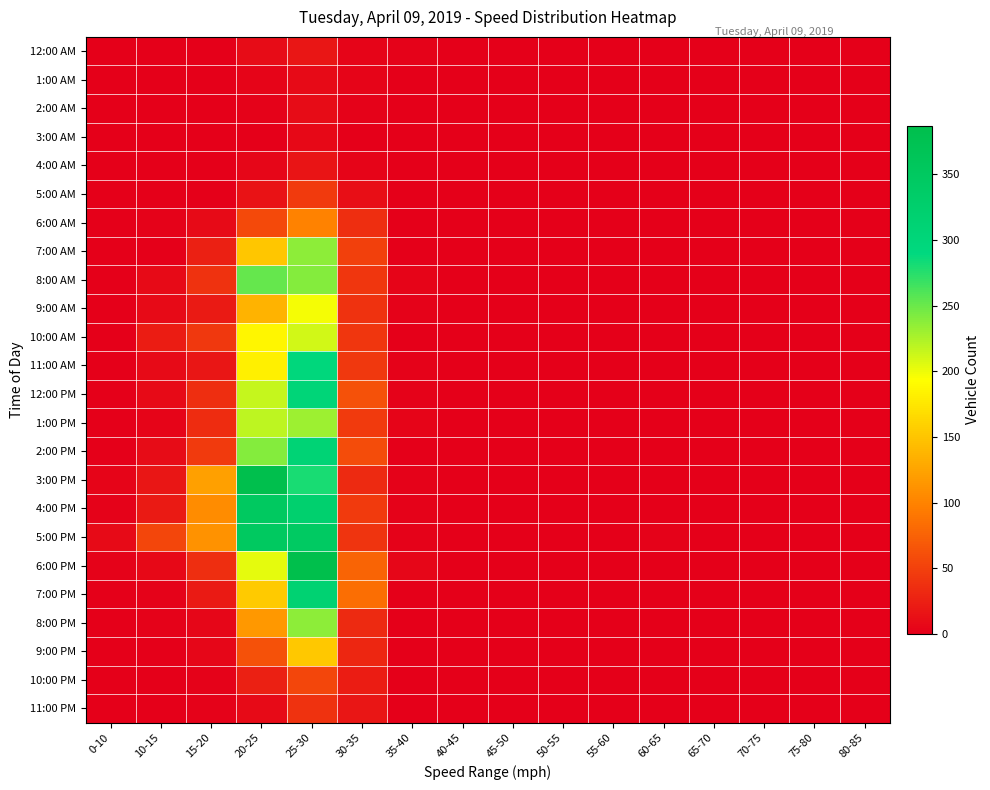

Rank the series at 60-65 from lowest to highest value.

12:00 AM, 1:00 AM, 2:00 AM, 3:00 AM, 4:00 AM, 5:00 AM, 6:00 AM, 7:00 AM, 8:00 AM, 9:00 AM, 10:00 AM, 11:00 AM, 12:00 PM, 1:00 PM, 2:00 PM, 3:00 PM, 4:00 PM, 6:00 PM, 7:00 PM, 8:00 PM, 9:00 PM, 10:00 PM, 11:00 PM, 5:00 PM